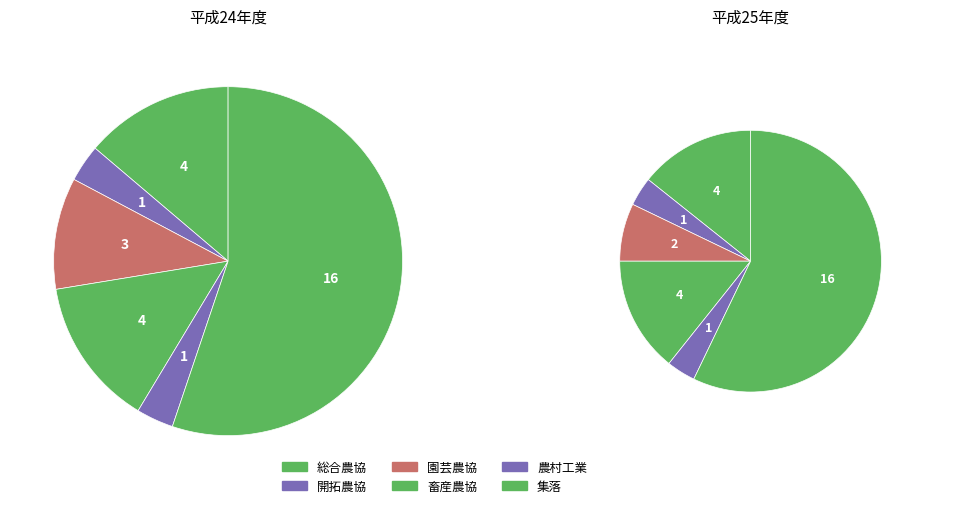

Is it true that 園芸農協 is 7% of the pie?

True